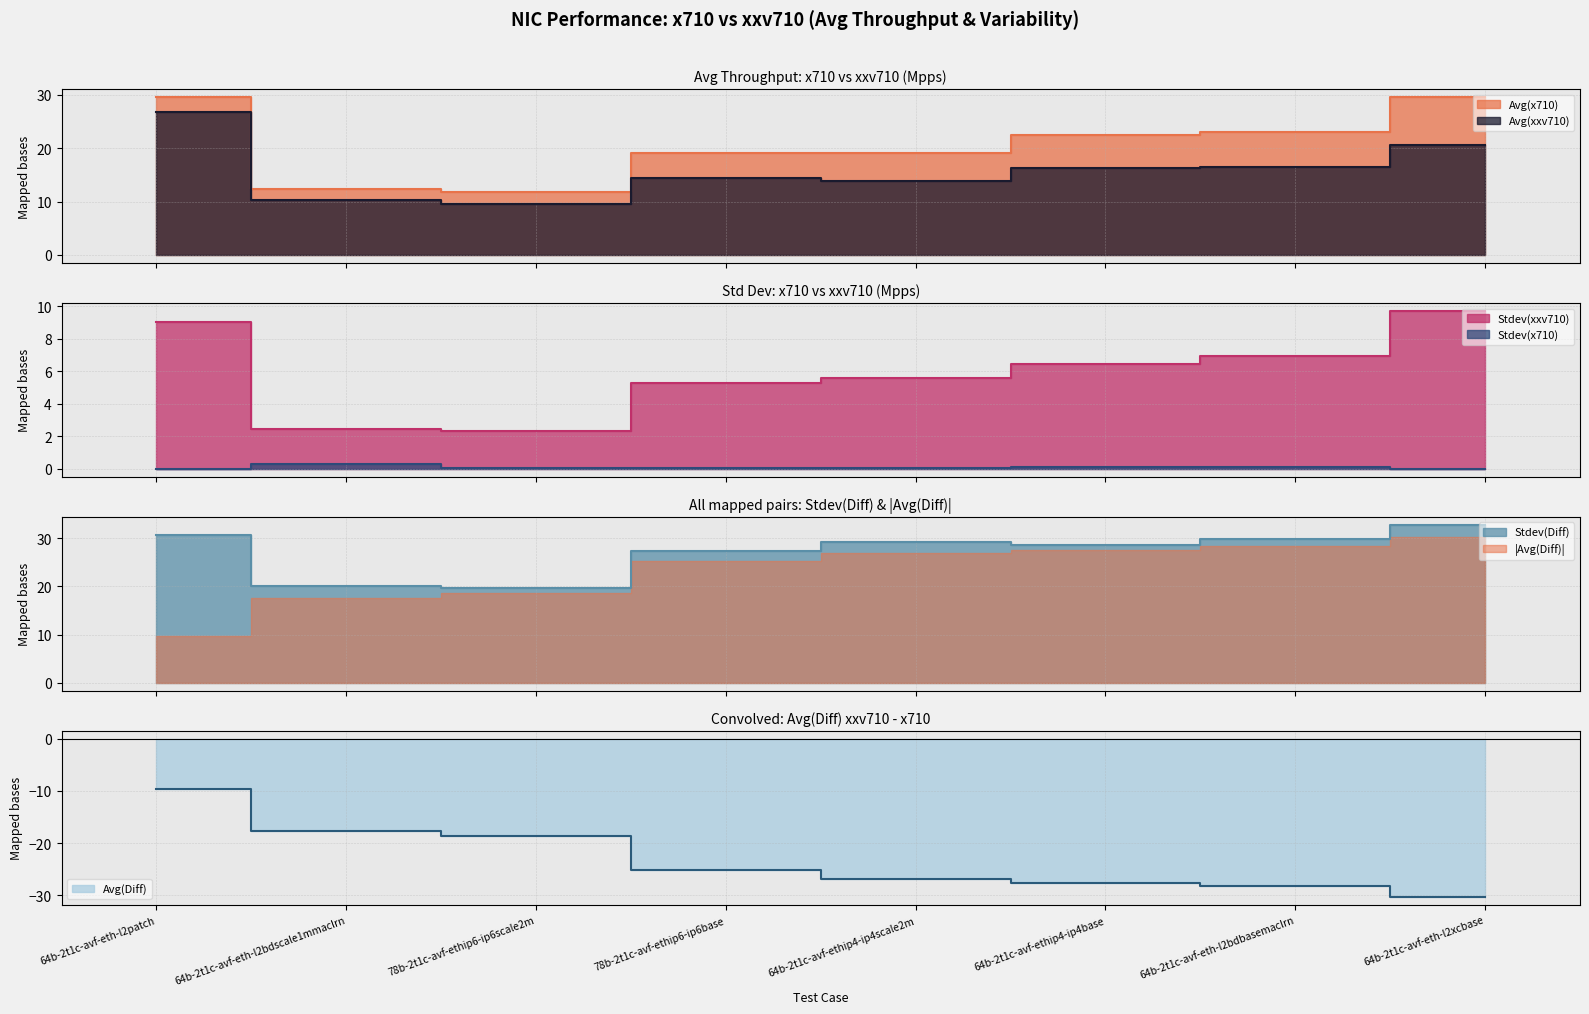

What is the sum of the Stdev(xxv710) values at 64b-2t1c-avf-ethip4-ip4base and 64b-2t1c-avf-eth-l2xcbase?

16.2